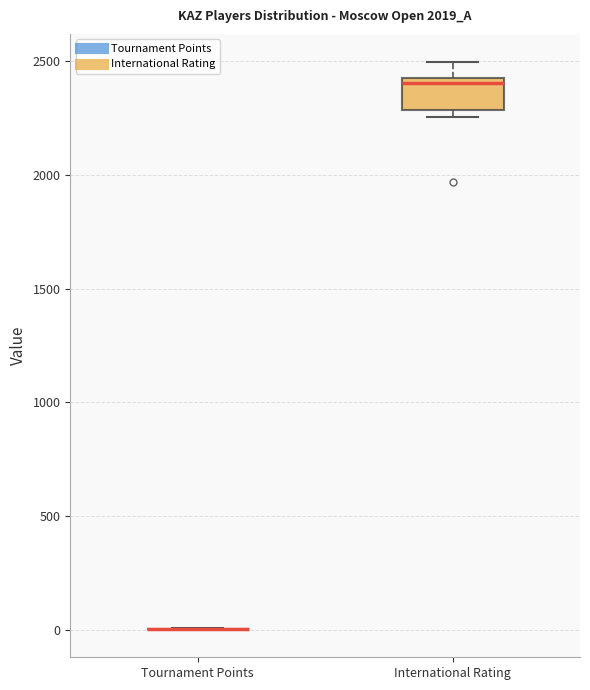

Which box is the tallest, from its lower edge to its upper edge?

International Rating